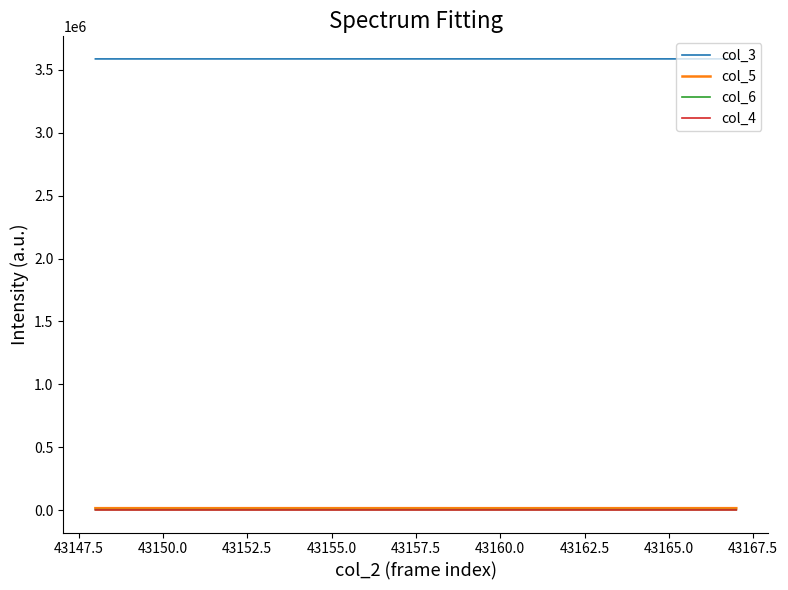

What is the difference between the maximum and minimum values in the col_4 series?

150